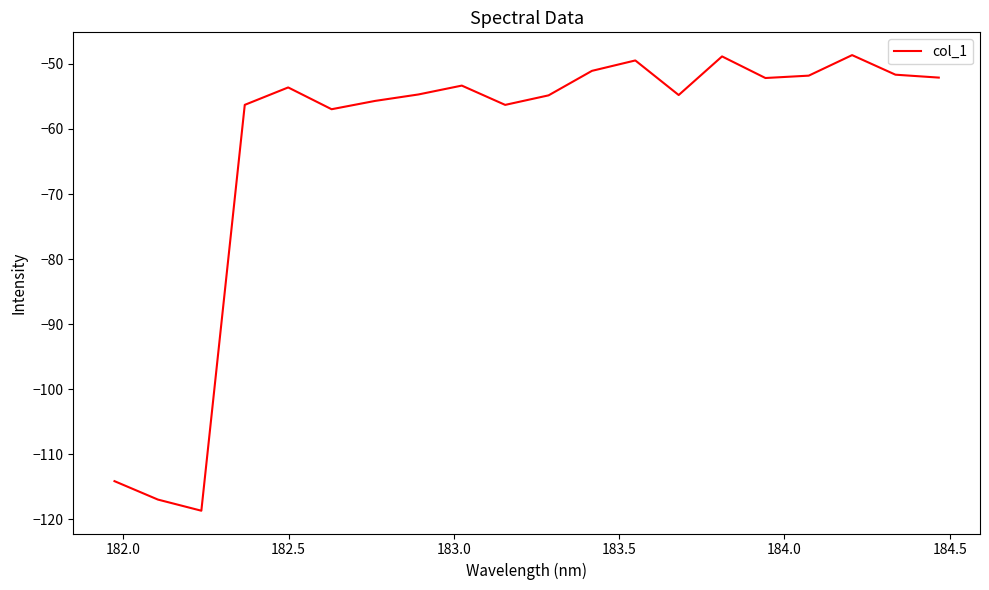

What is the maximum value shown in the chart?

-48.6